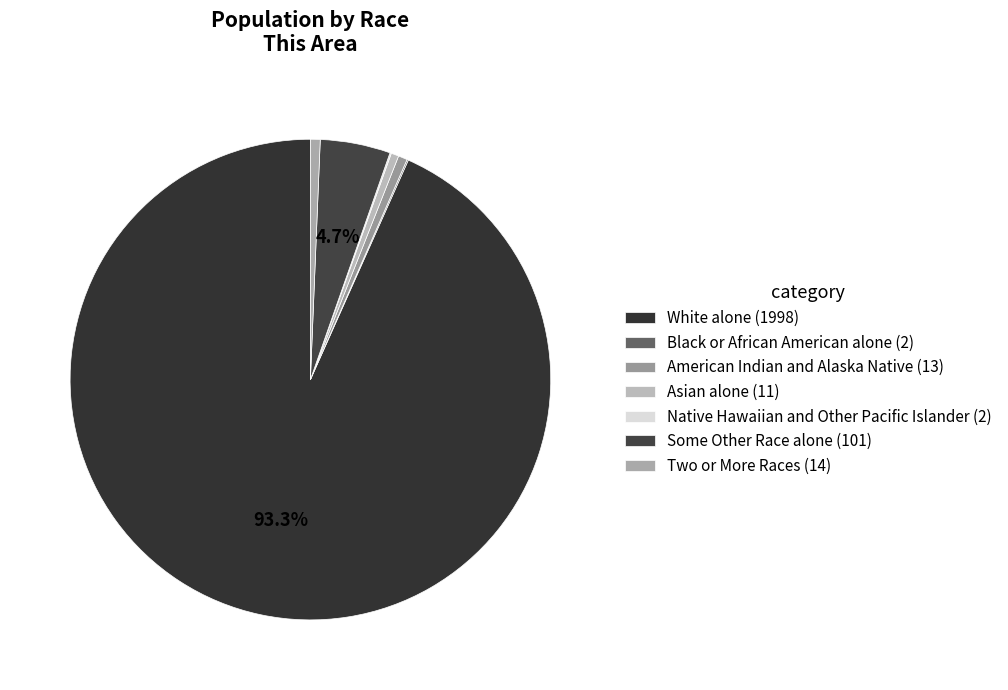

Count the number of slices in the pie.

7